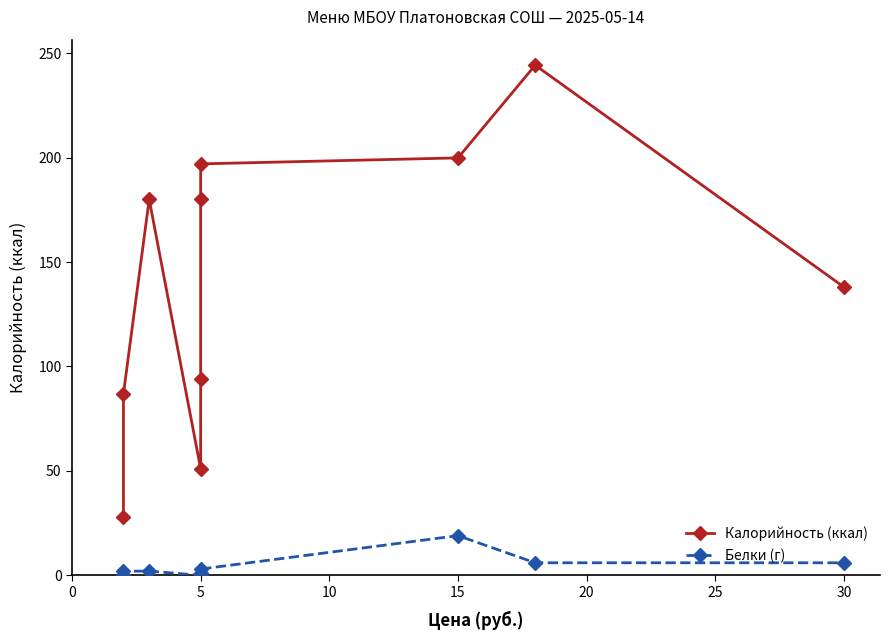

Rank the series by their average value, from lowest to highest.

Белки (г), Калорийность (ккал)